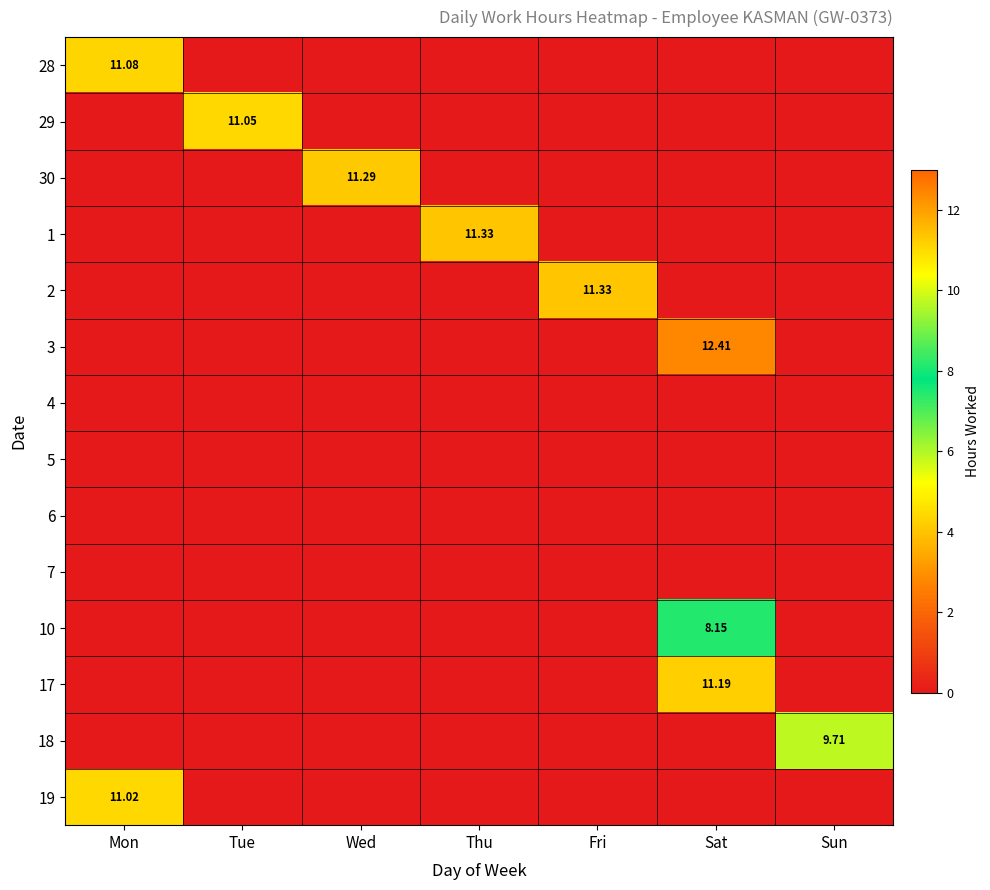

List the labels in order of 19 value, largest first.

Mon, Tue, Wed, Thu, Fri, Sat, Sun